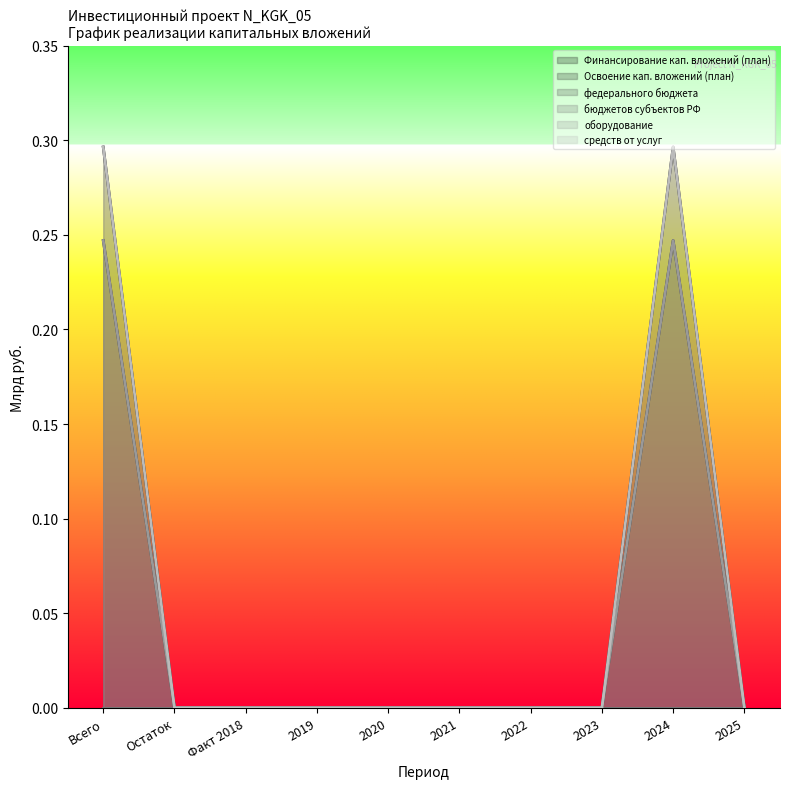

What position from the left is 2021?

6